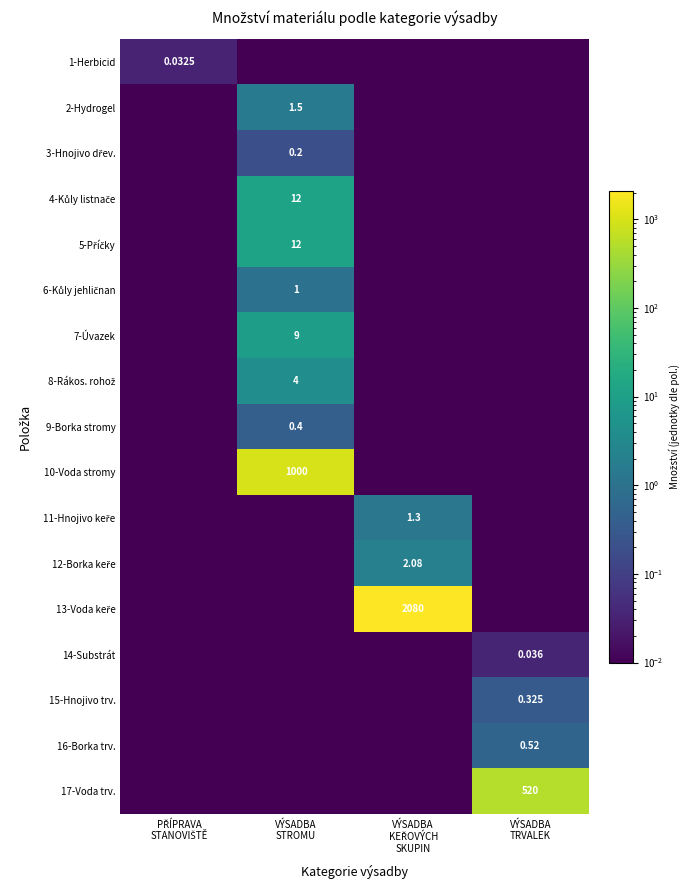

True or false: 10-Voda stromy has a value of 0.0 at PŘÍPRAVA STANOVIŠTĚ.

False